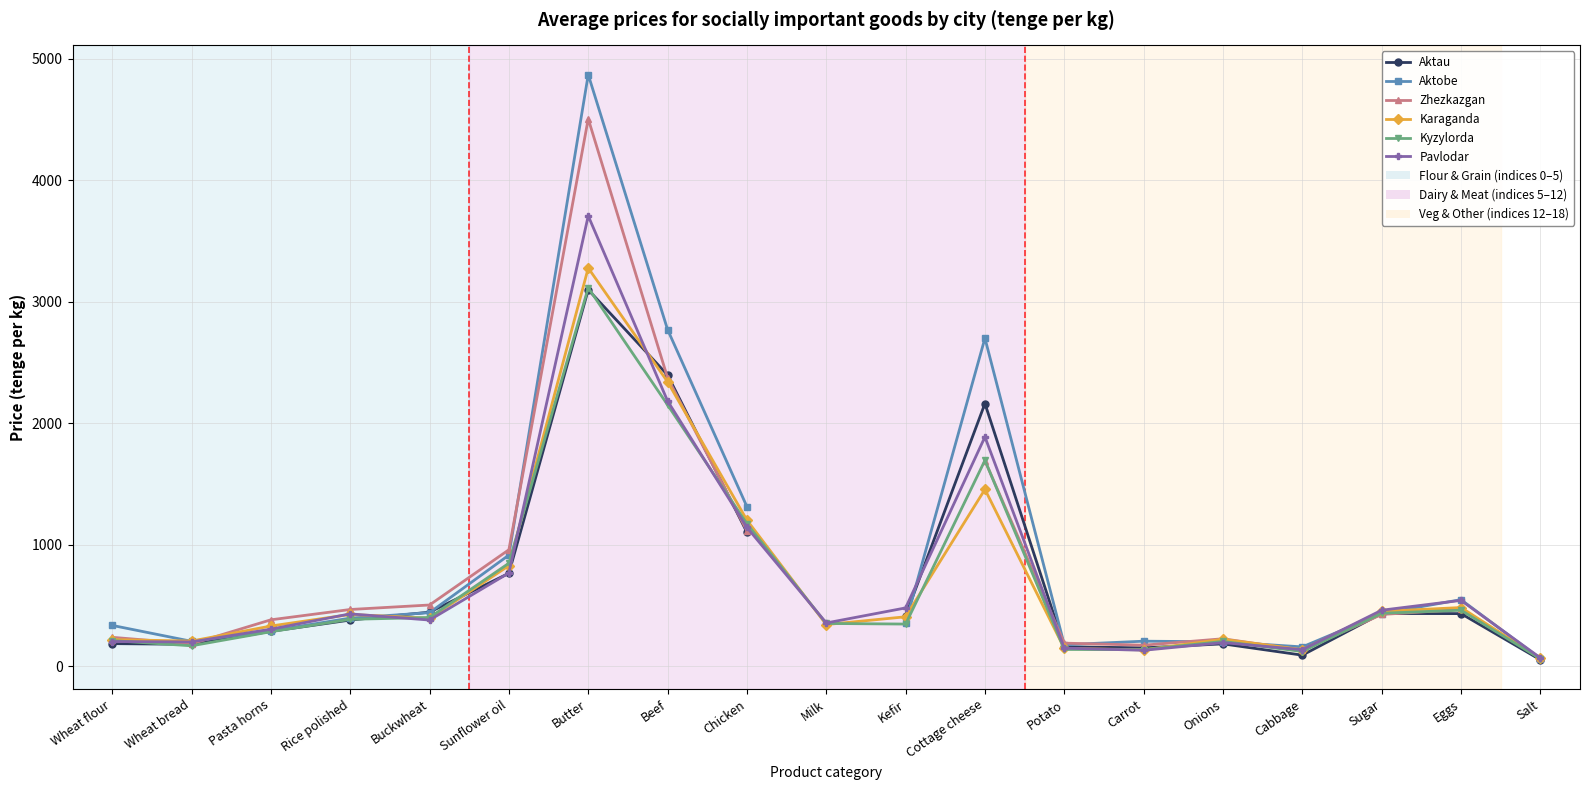

How many values in the Pavlodar series exceed 379?

9